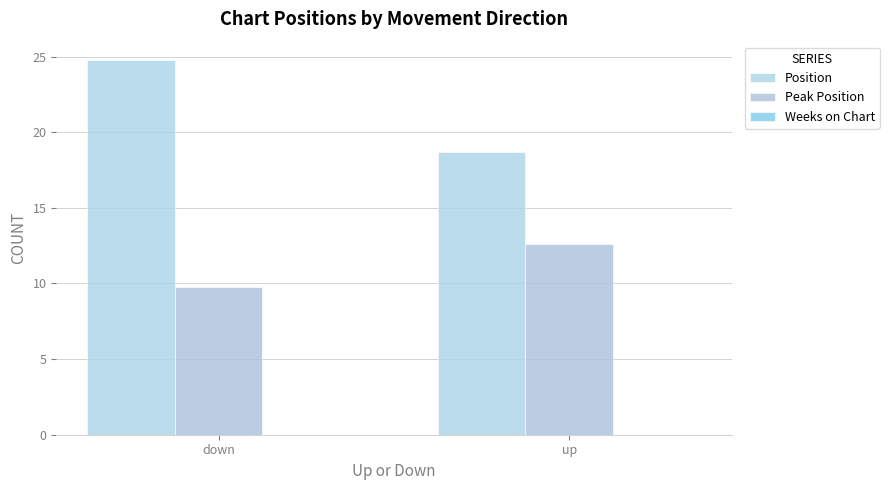

At which label does Position first exceed 24?

down